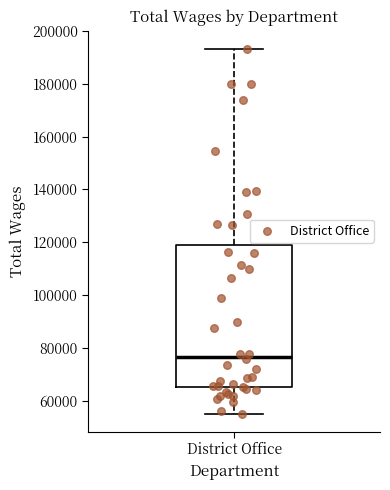

Where does the lower whisker of the box for District Office end on the y-axis? The values are not printed on the chart, so give them approximately, as read against the axis.

56000